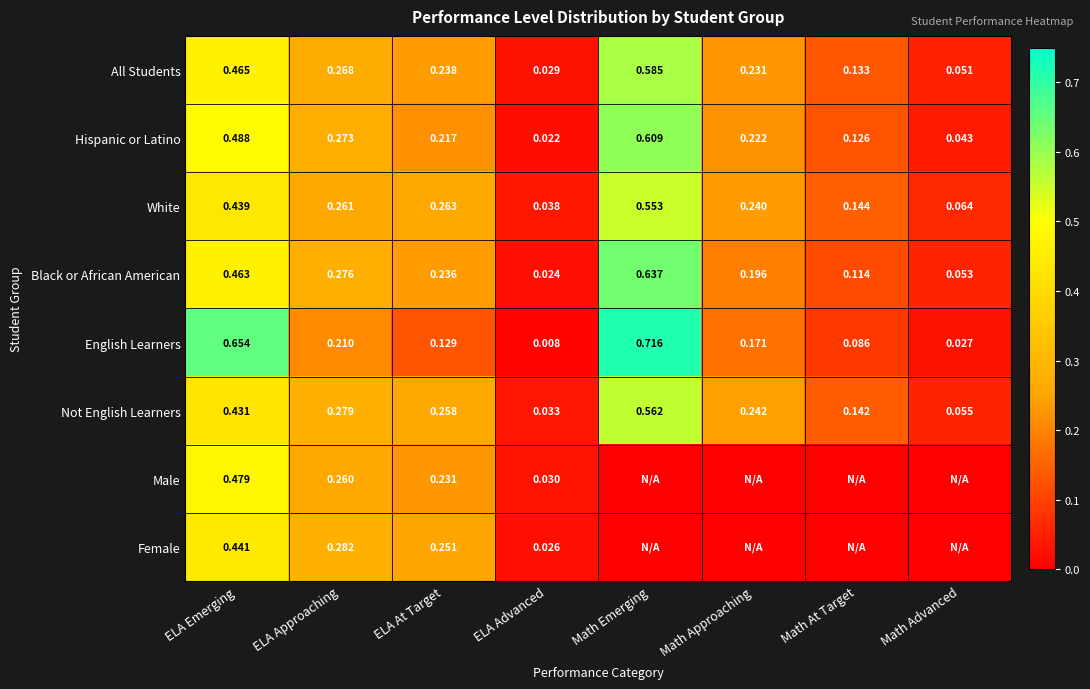

Rank the series at ELA Emerging from highest to lowest value.

English Learners, Hispanic or Latino, Male, All Students, Black or African American, Female, White, Not English Learners